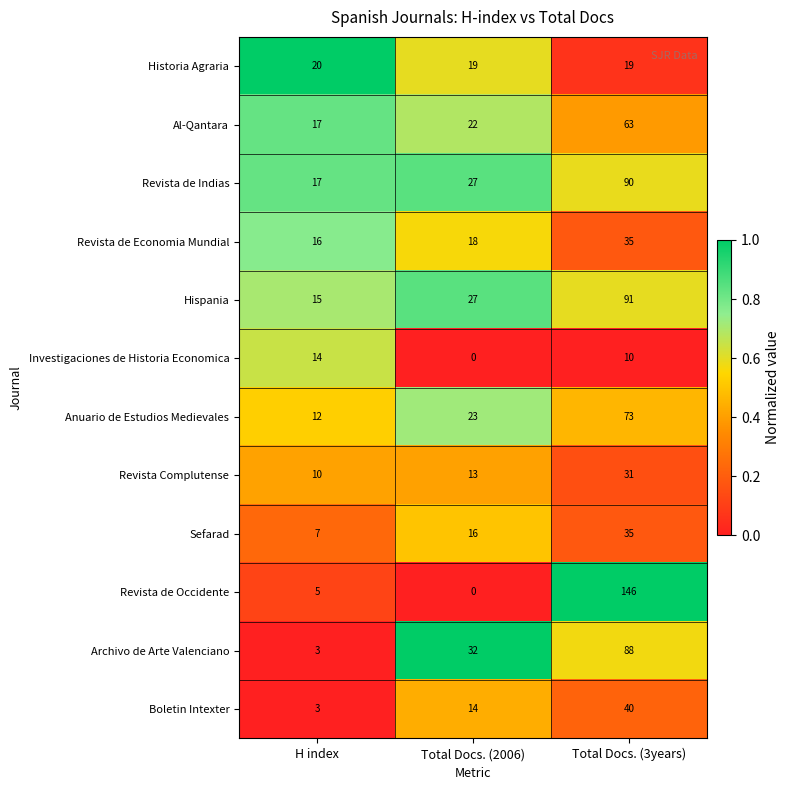

At which category is the sum across all series the highest?

Total Docs. (3years)